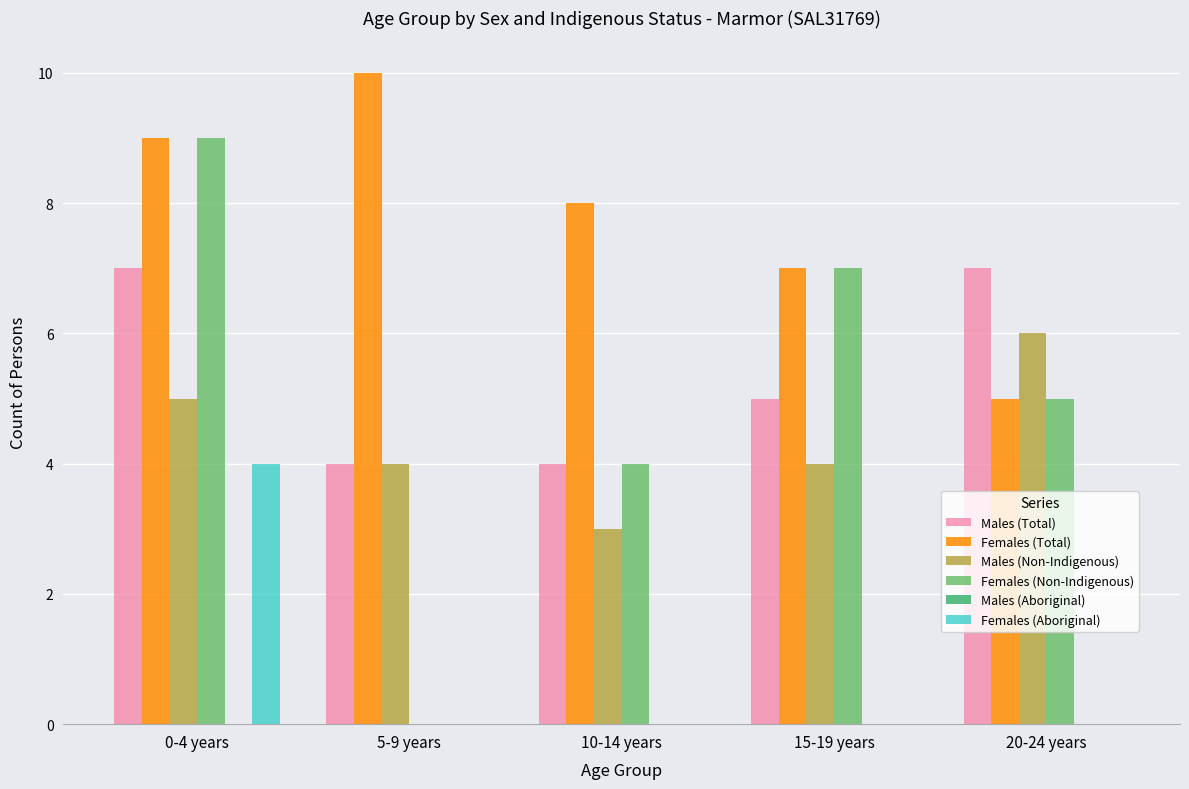

Reading left to right, extract all data points from this chart.

Males (Total): 0-4 years=7	5-9 years=4	10-14 years=4	15-19 years=5	20-24 years=7
Females (Total): 0-4 years=9	5-9 years=10	10-14 years=8	15-19 years=7	20-24 years=5
Males (Non-Indigenous): 0-4 years=5	5-9 years=4	10-14 years=3	15-19 years=4	20-24 years=6
Females (Non-Indigenous): 0-4 years=9	5-9 years=0	10-14 years=4	15-19 years=7	20-24 years=5
Females (Aboriginal): 0-4 years=4	5-9 years=0	10-14 years=0	15-19 years=0	20-24 years=0